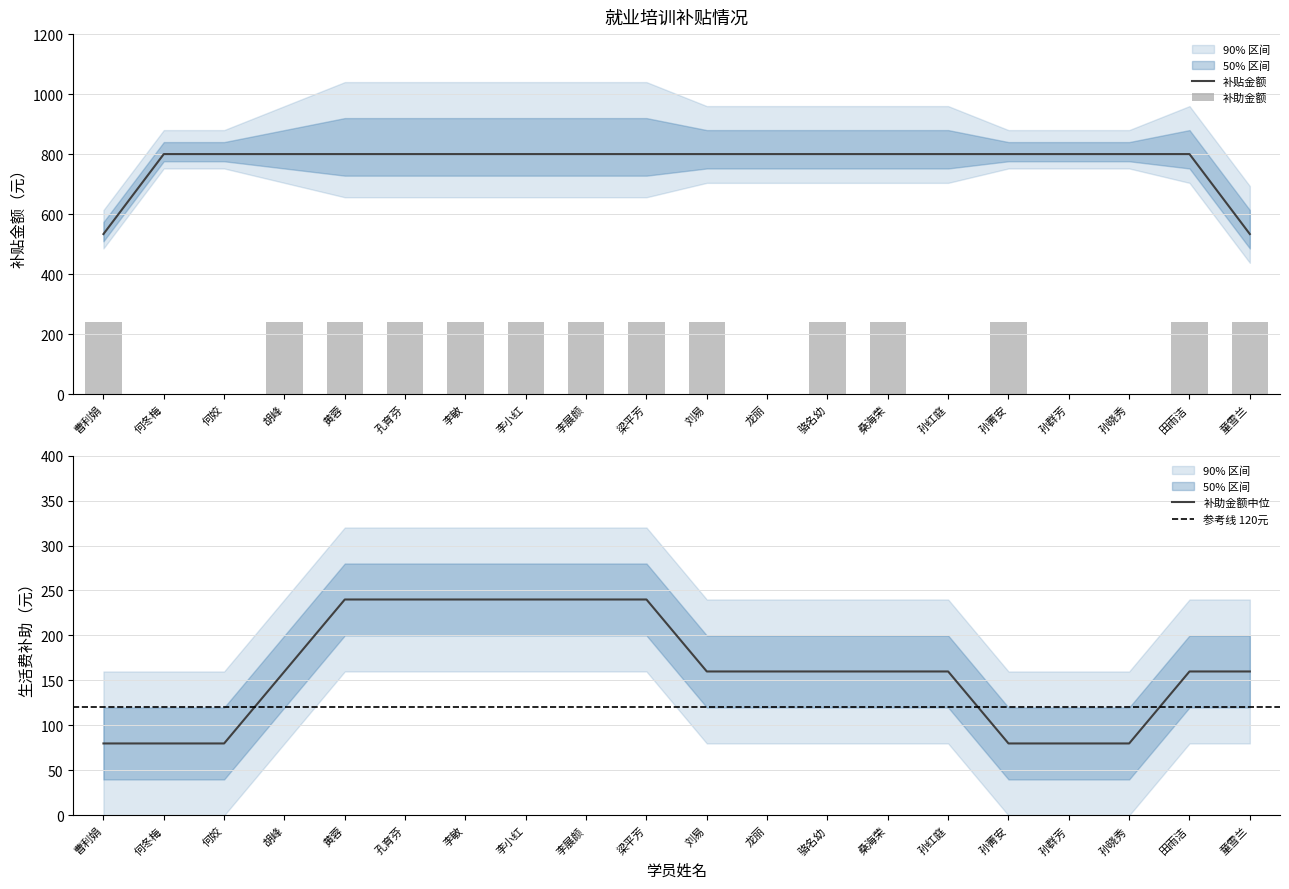

Which label corresponds to the smallest value in the chart?

何冬梅